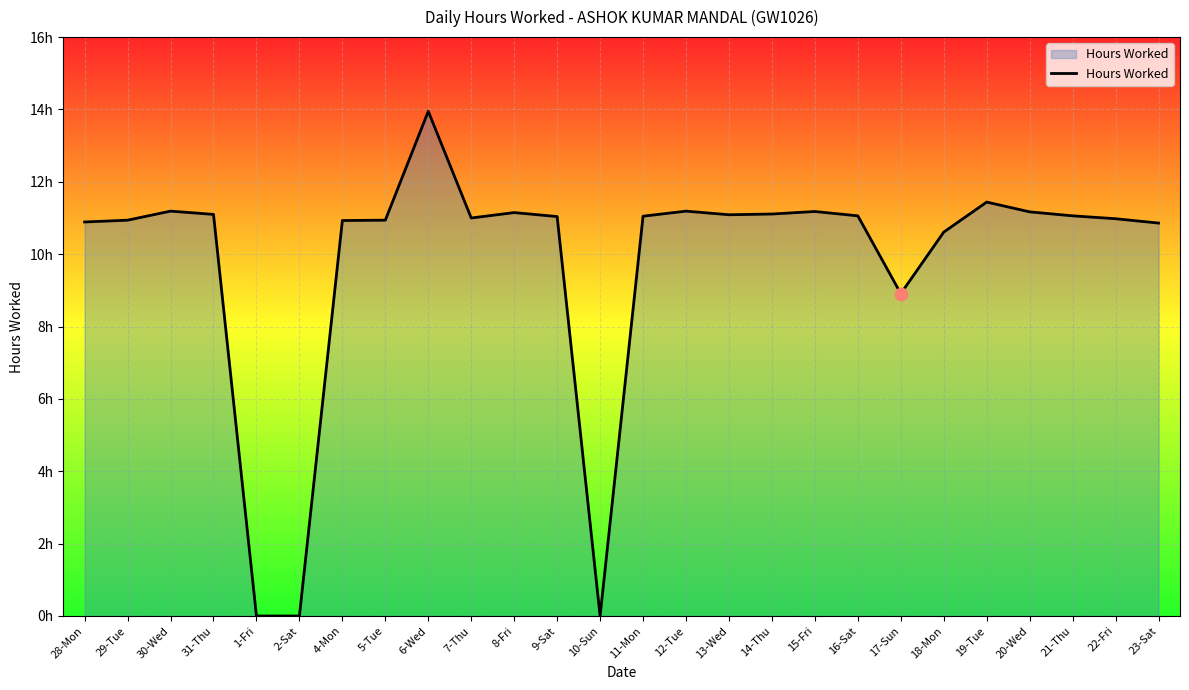

Which has a higher value, 19-Tue or 9-Sat?

19-Tue